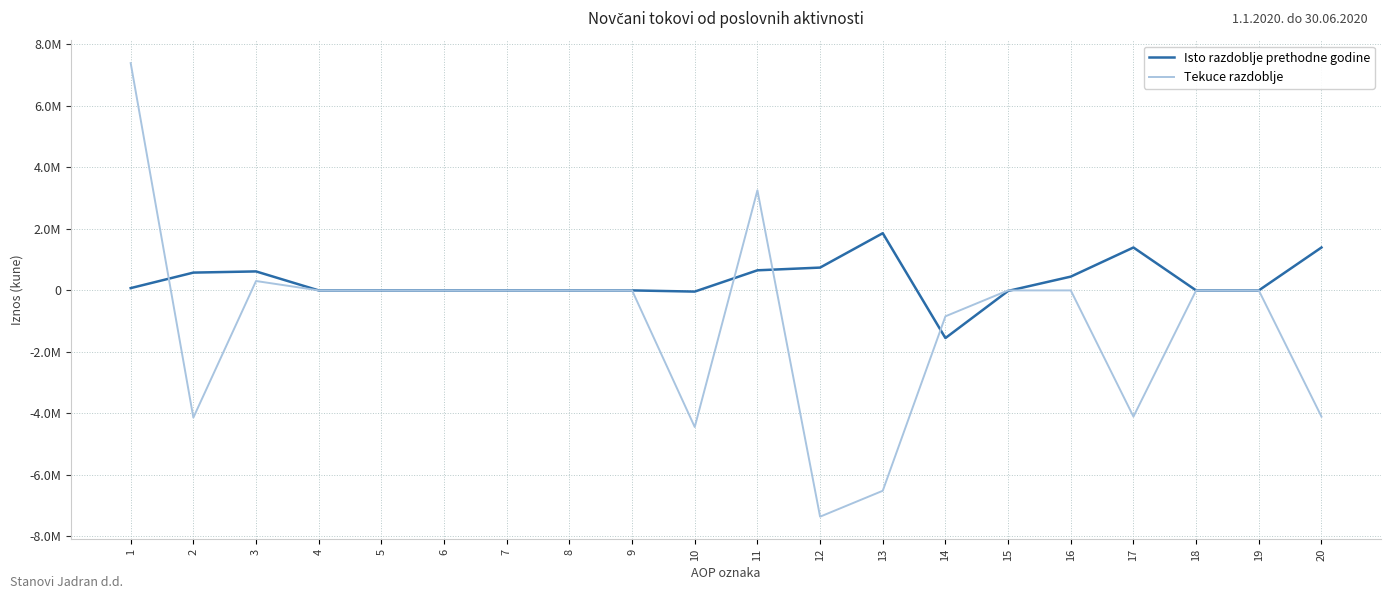

At which label does Tekuce razdoblje reach its minimum?

12